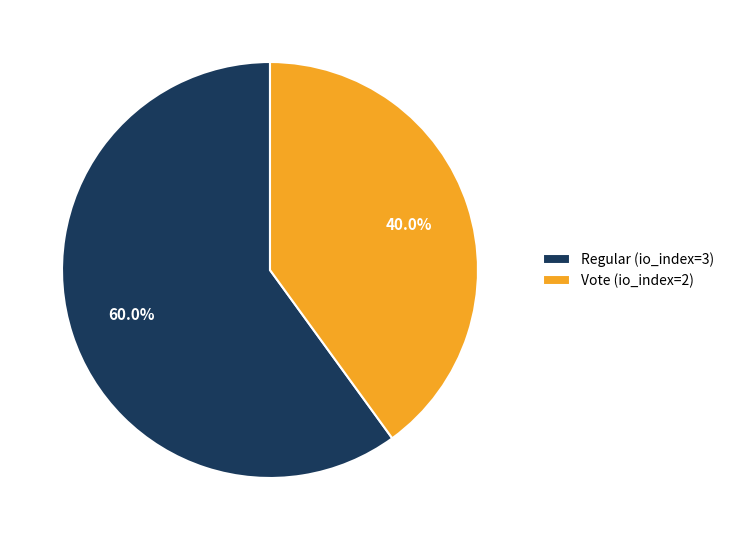

Is it true that Vote (io_index=2) is 50% of the pie?

False